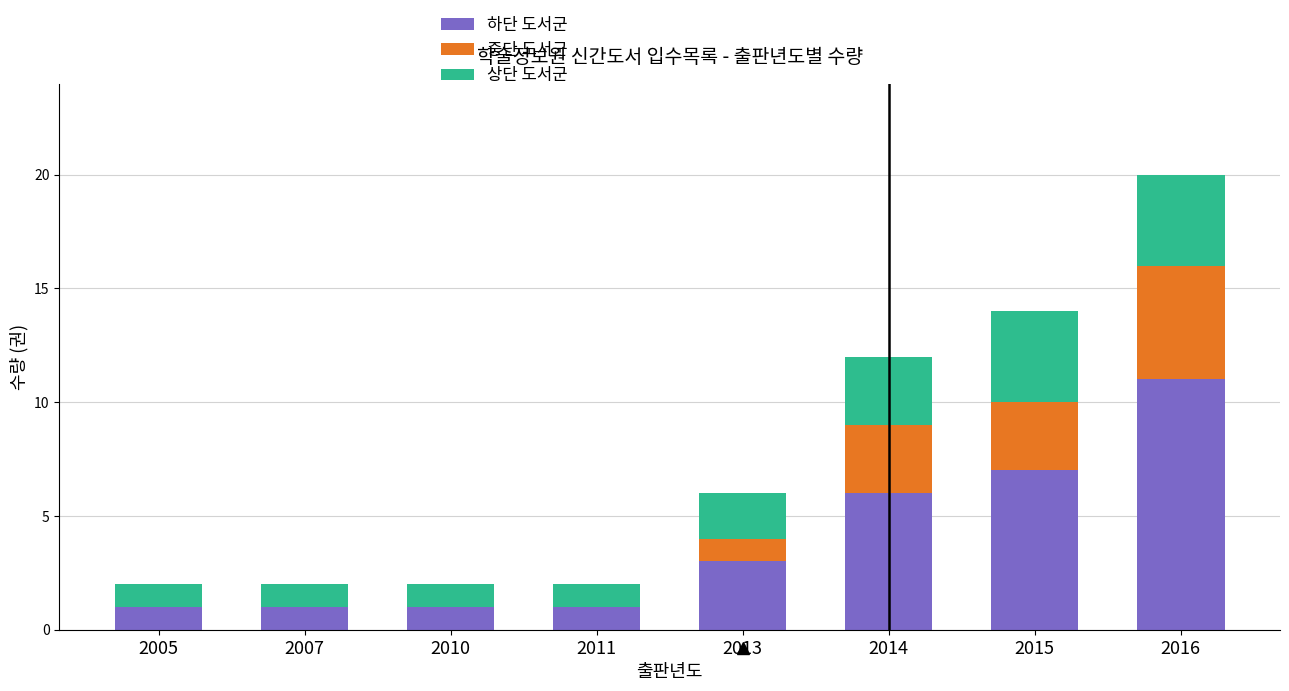

The 하단 도서군 series shows 6 at 2014. True or false?

True